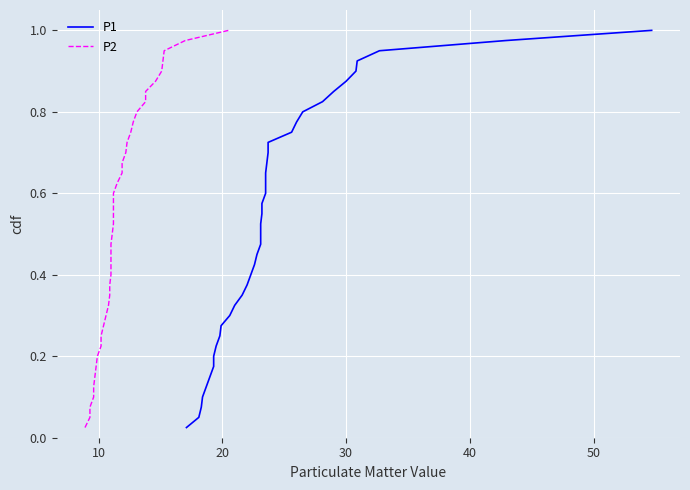

What is the difference between the maximum and minimum values in the P1 series?

1.0